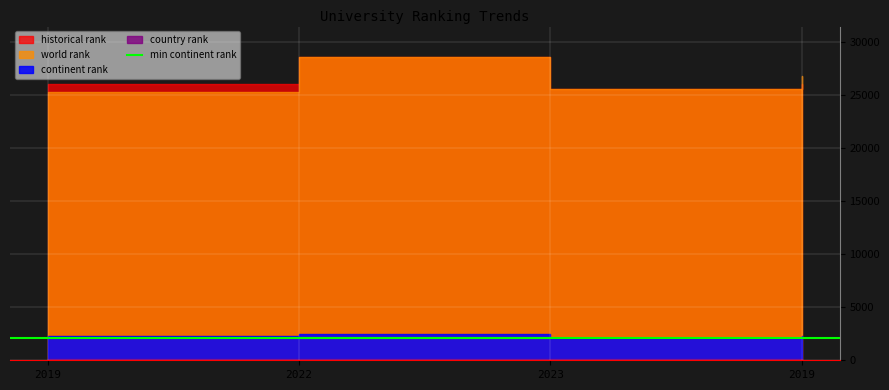

What is the highest value of the country rank series?

160.0